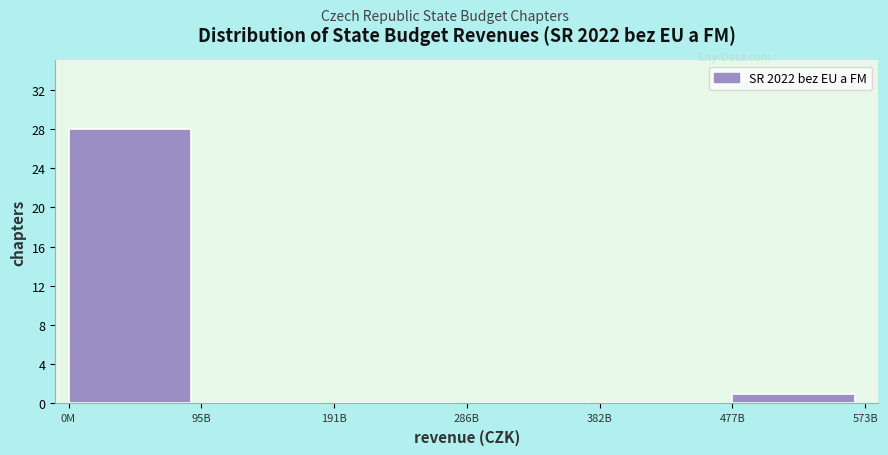

Reading left to right, extract all data points from this chart.

0M=28	95B=0	191B=0	286B=0	382B=0	477B=1